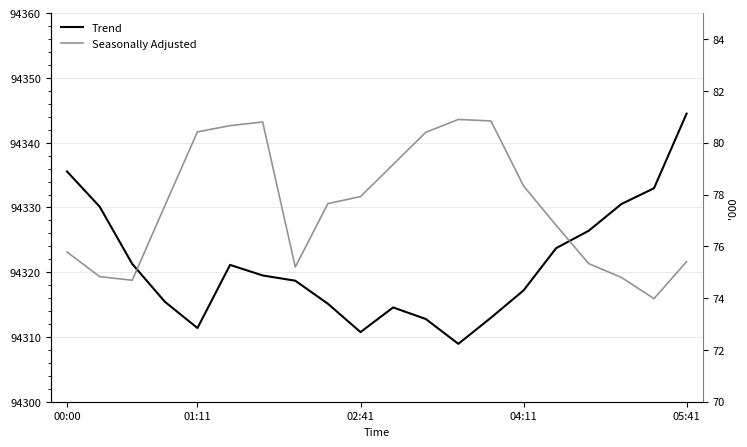

Between 9 and 17, which series saw the biggest shift?

Trend